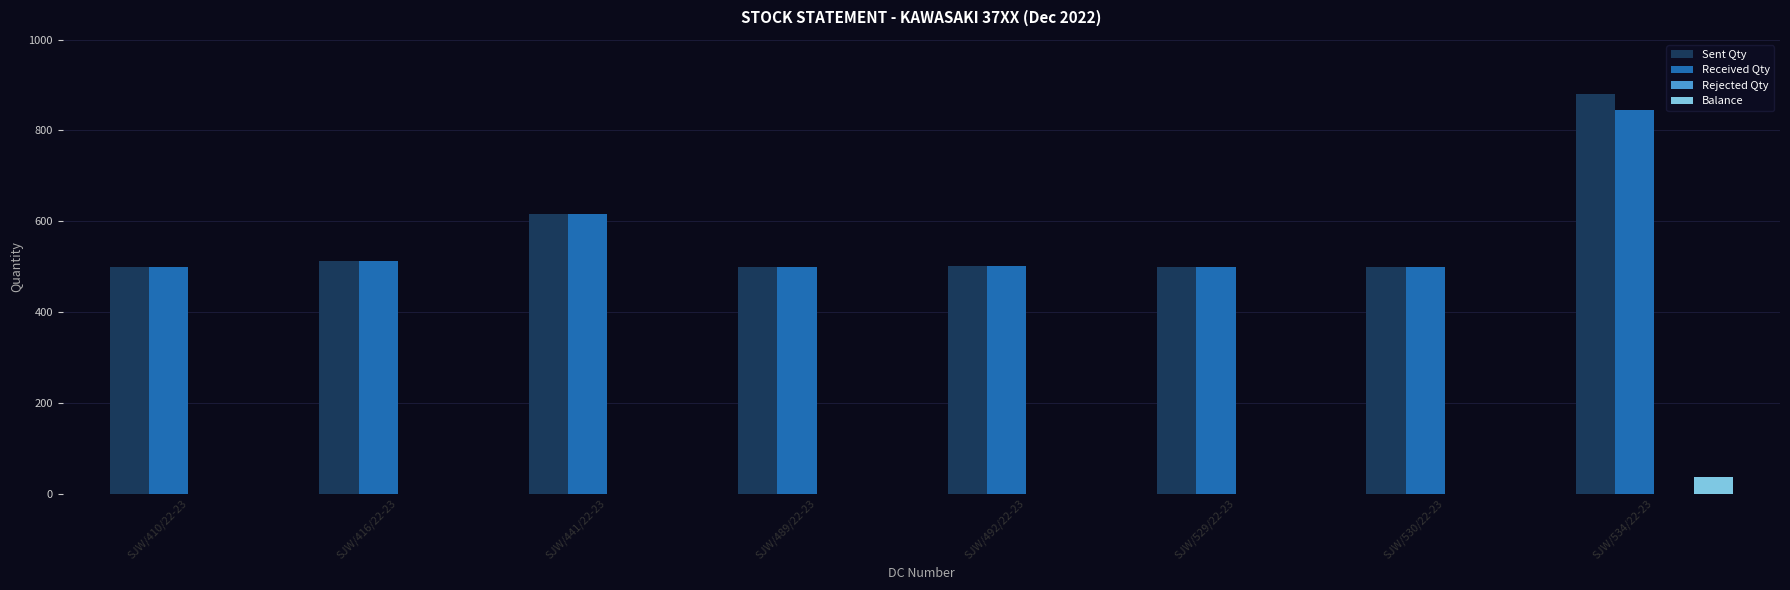

Is it true that Received Qty equals 226 at SJW/489/22-23?

False